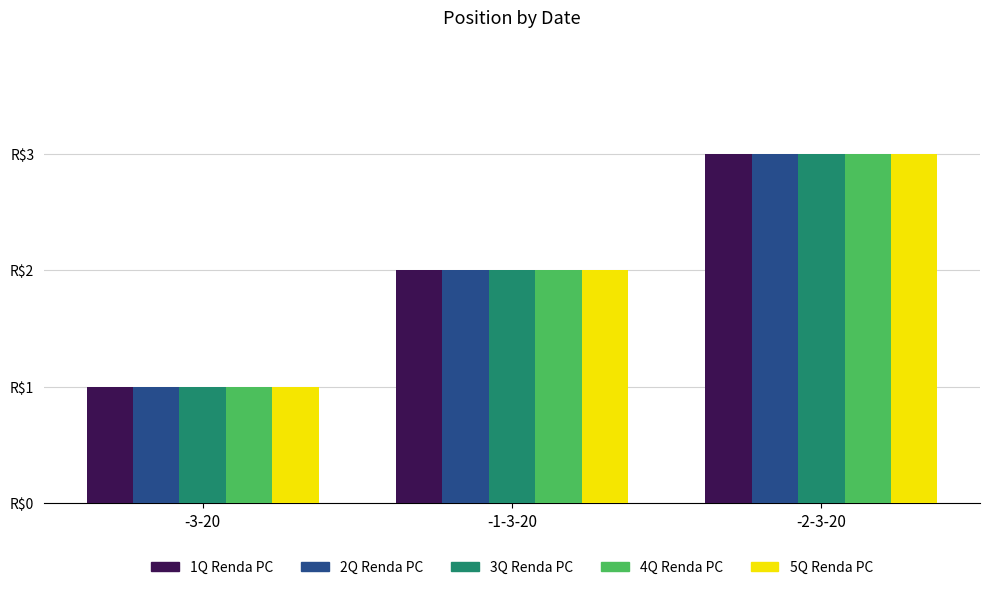

At which category does the chart reach its peak across all series?

-2-3-20